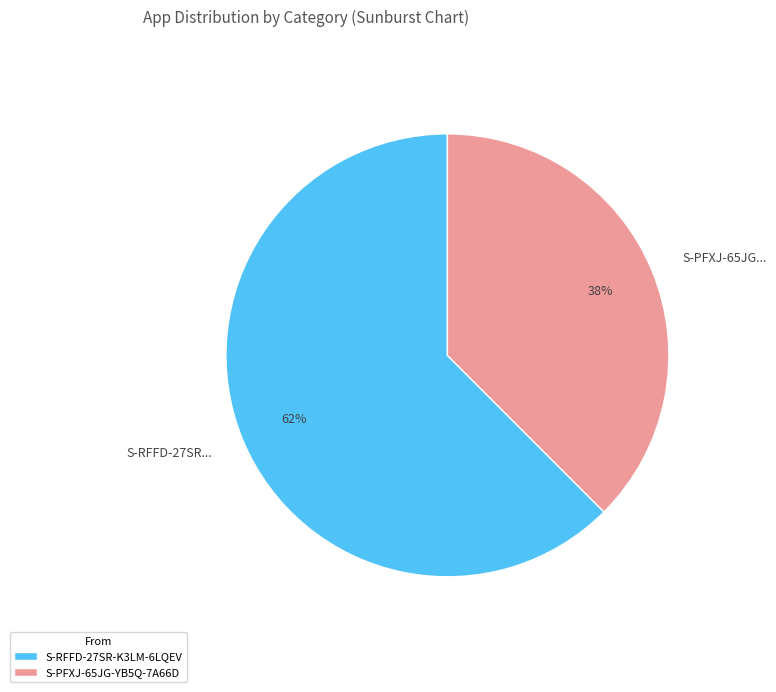

What is the smallest slice in the pie chart?

S-PFXJ-65JG-YB5Q-7A66D